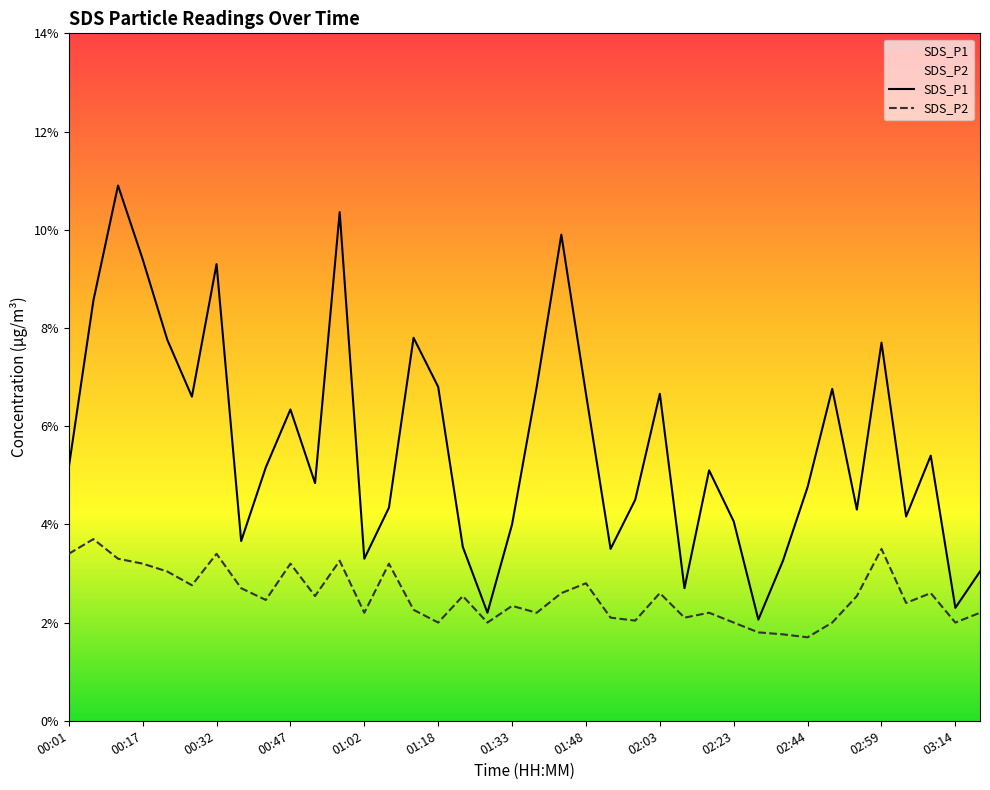

Between 01:53 and 00:42, which is larger?

00:42